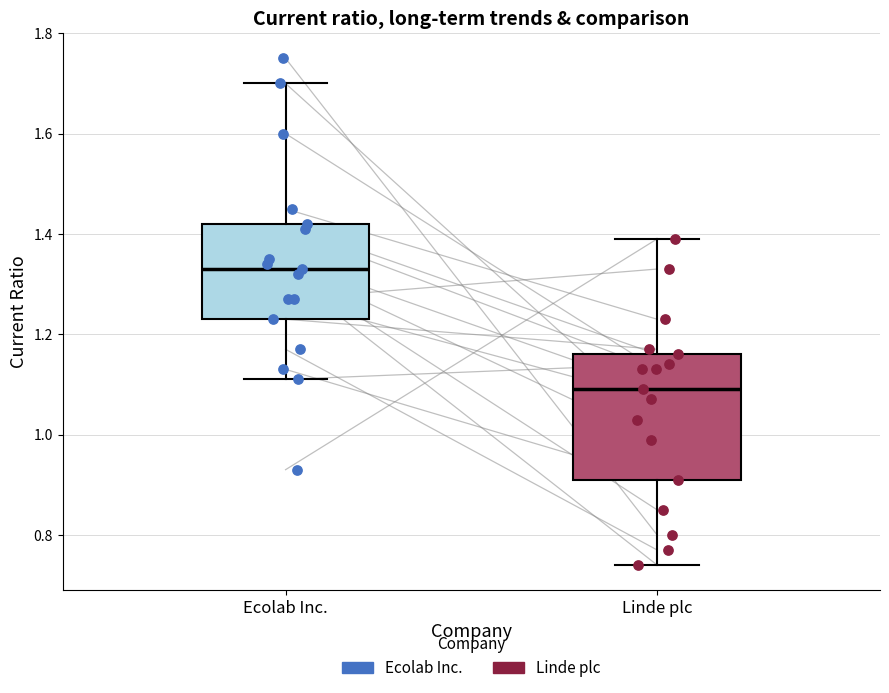

Where does the median line of the box for Ecolab Inc. sit on the y-axis? The values are not printed on the chart, so give them approximately, as read against the axis.

1.34